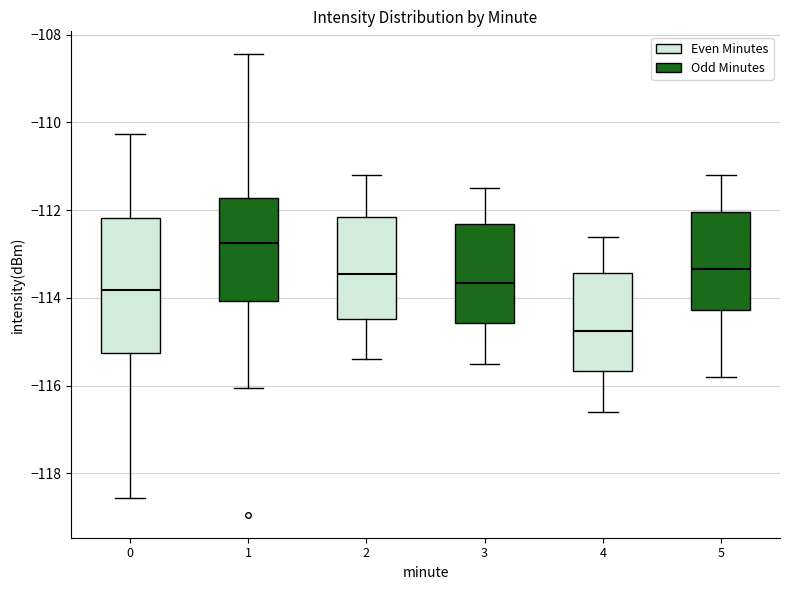

Which box is the tallest, from its lower edge to its upper edge?

0